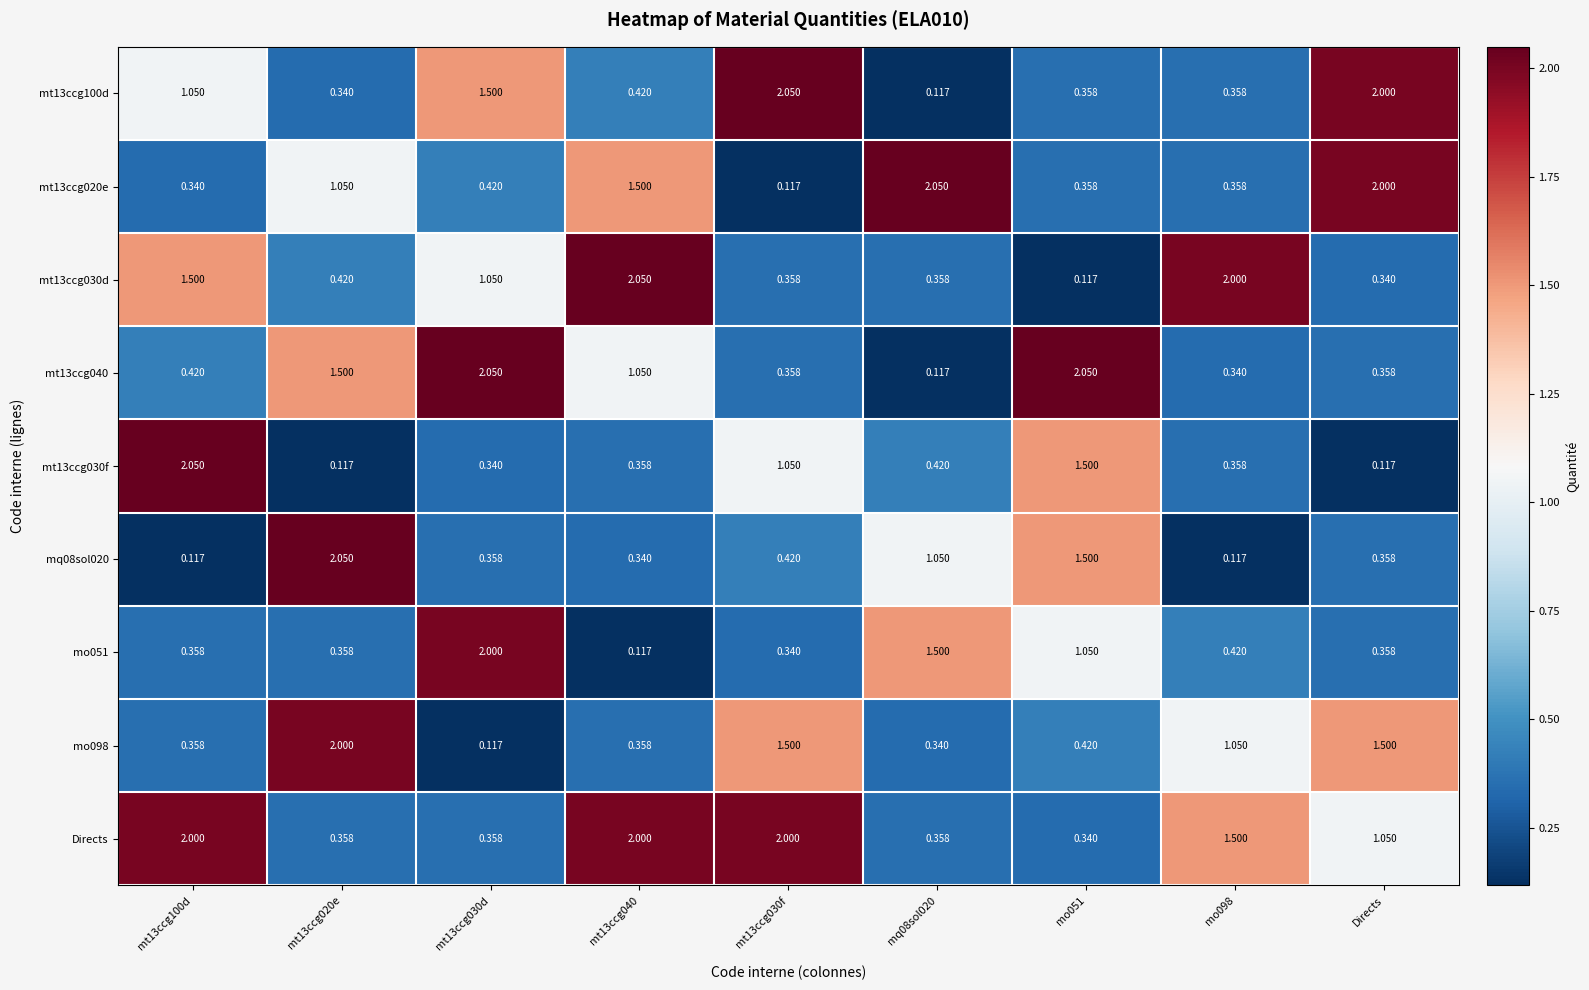

Which series has the largest total across all categories?

Directs